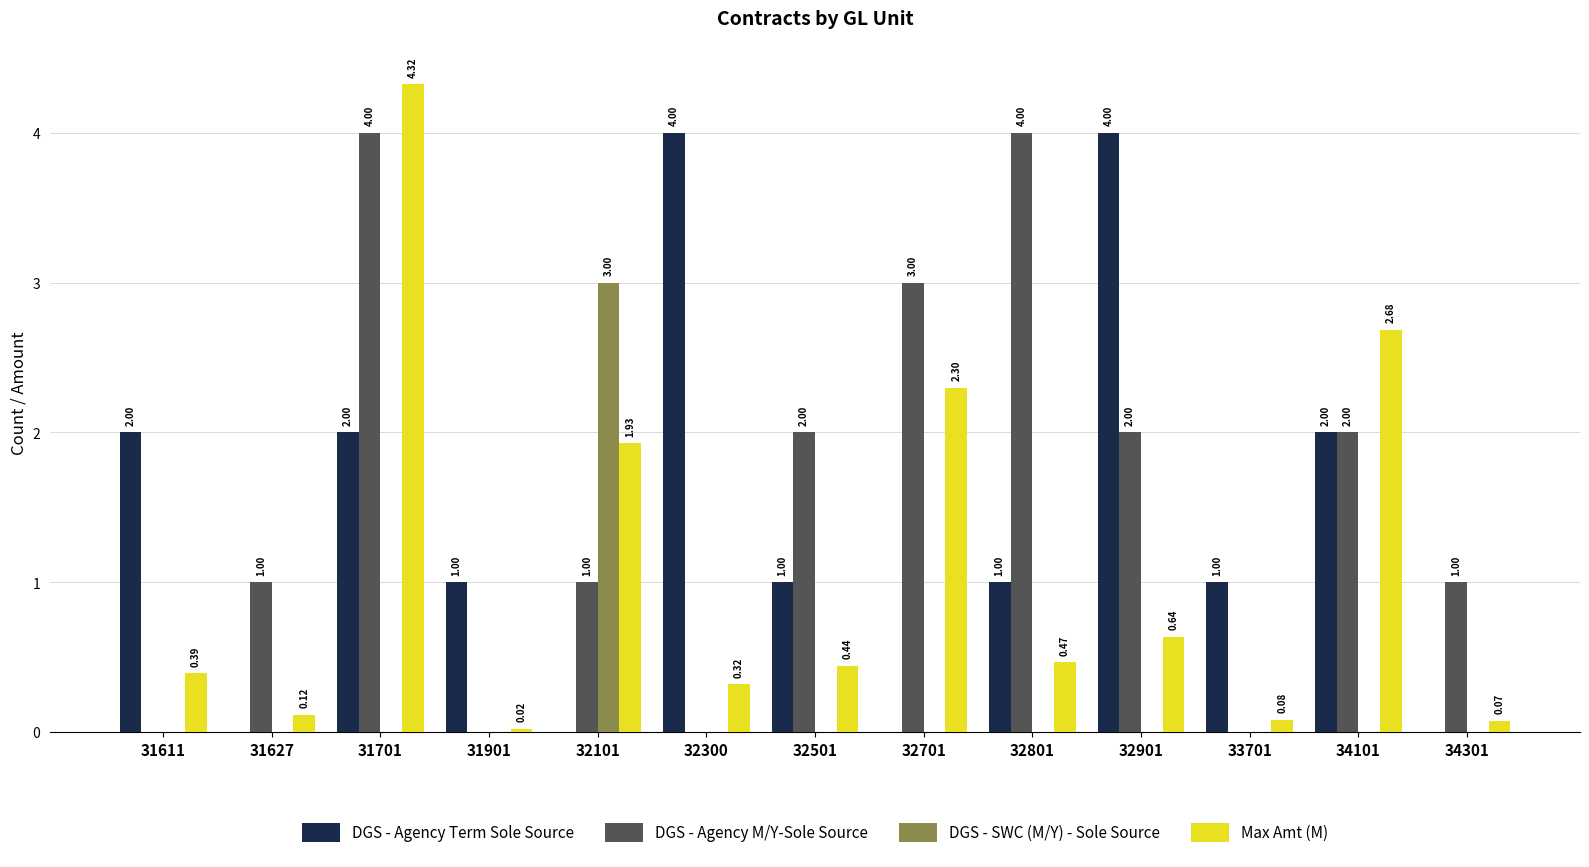

The value of DGS - SWC (M/Y) - Sole Source at 33701 is 0.0. True or false?

True